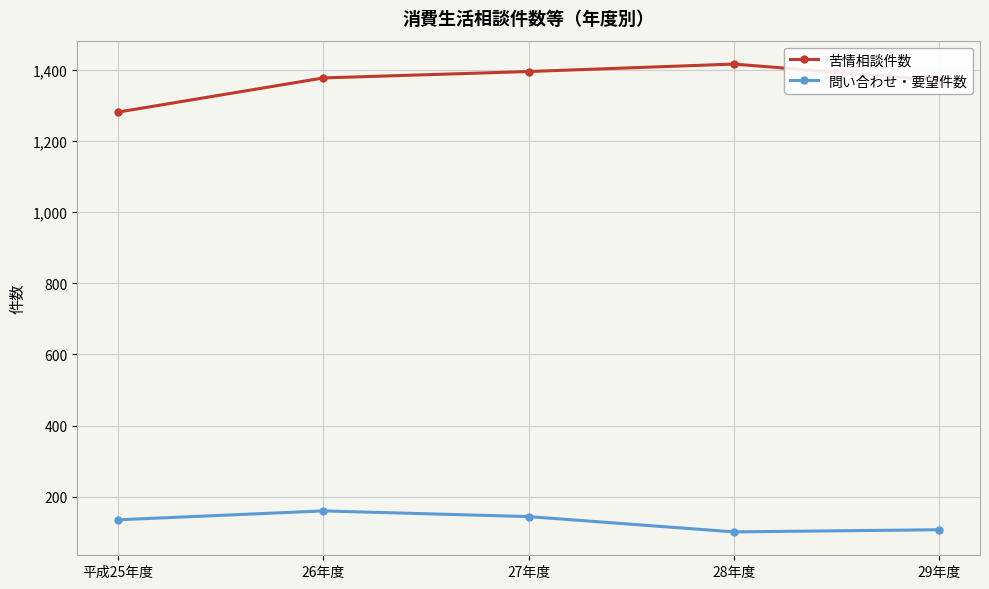

What is the smallest value displayed?

101